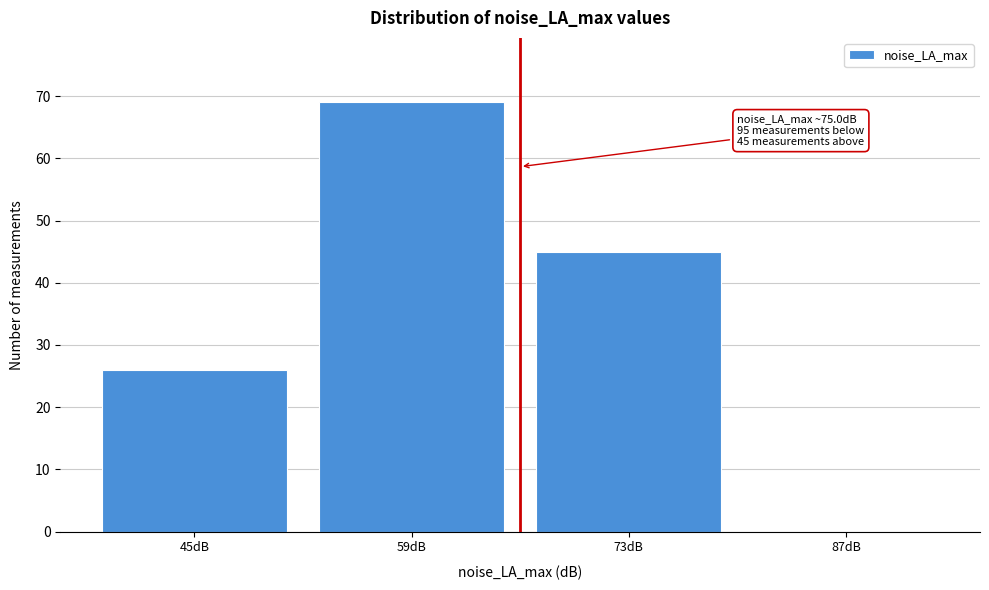

Reading left to right, what are all the values shown in this chart?

45dB=26	59dB=69	73dB=45	87dB=0